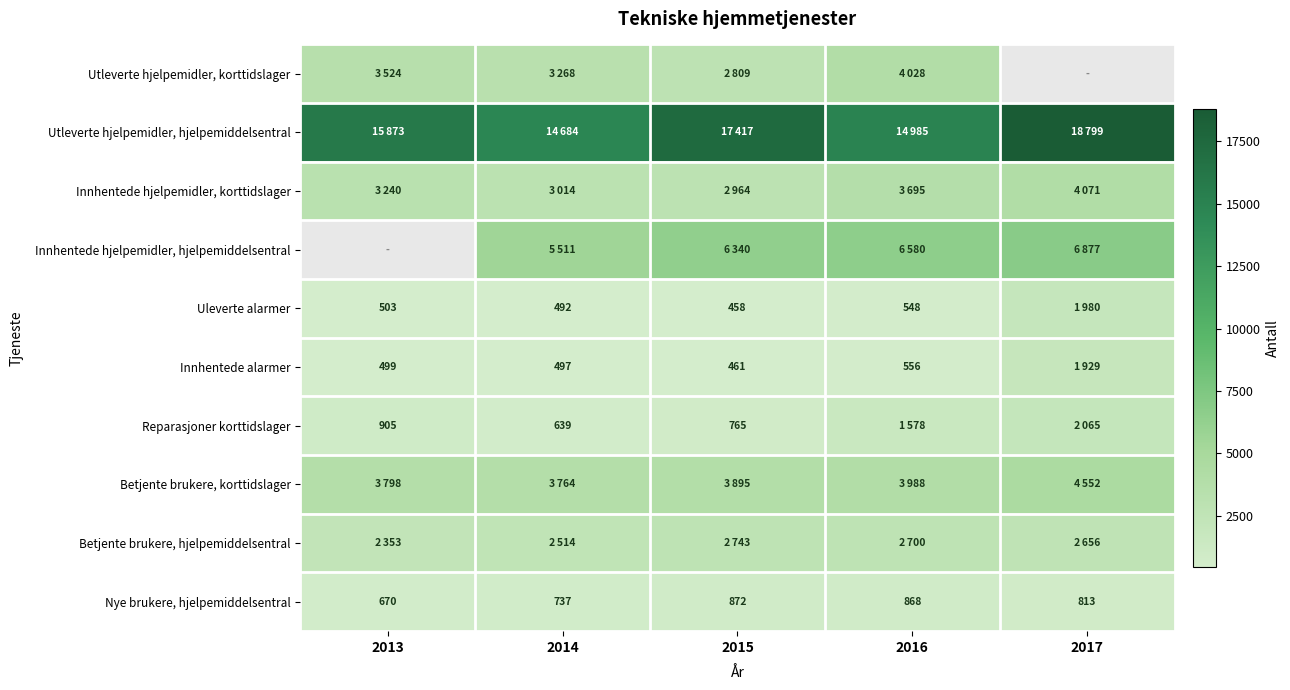

What is the spread (max minus min) of values at 2013?

15374.0